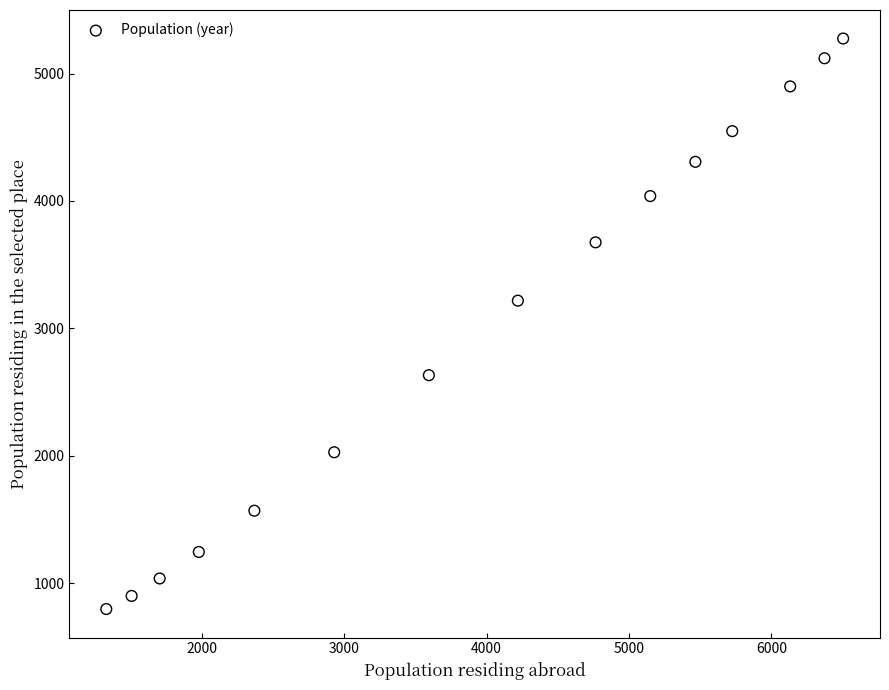

What Y value in the scatter plot is closest to 3035?

3217